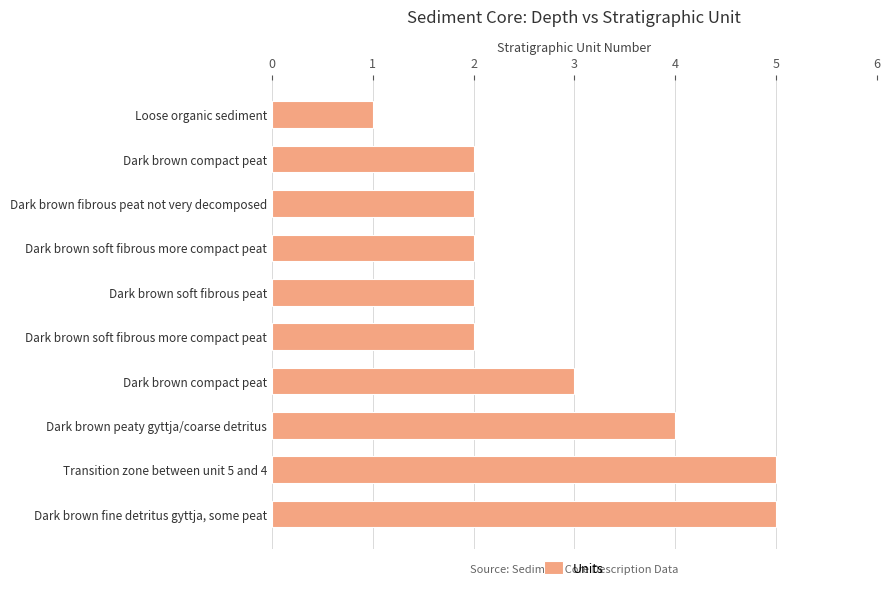

How many data points does each series have?

10